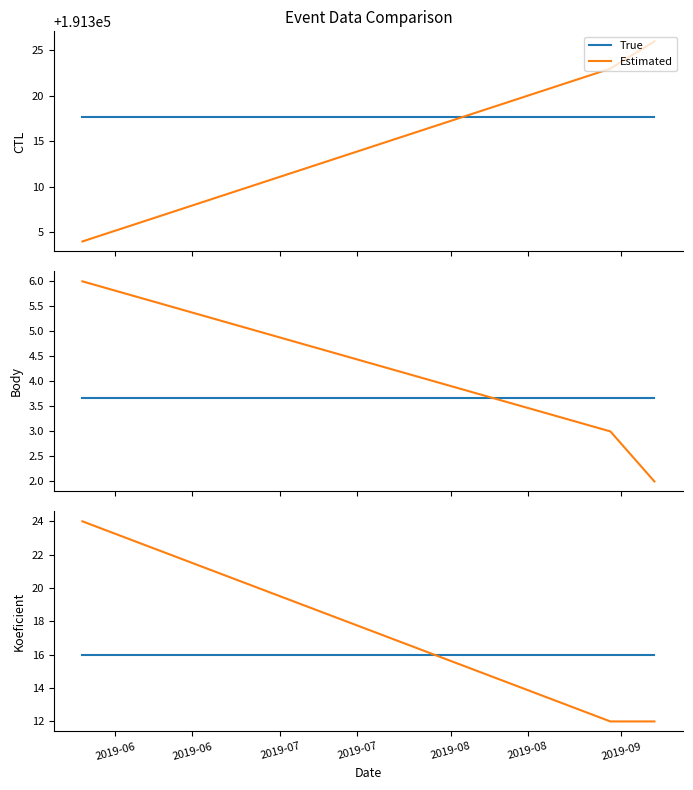

Count the number of categories in the chart.

3